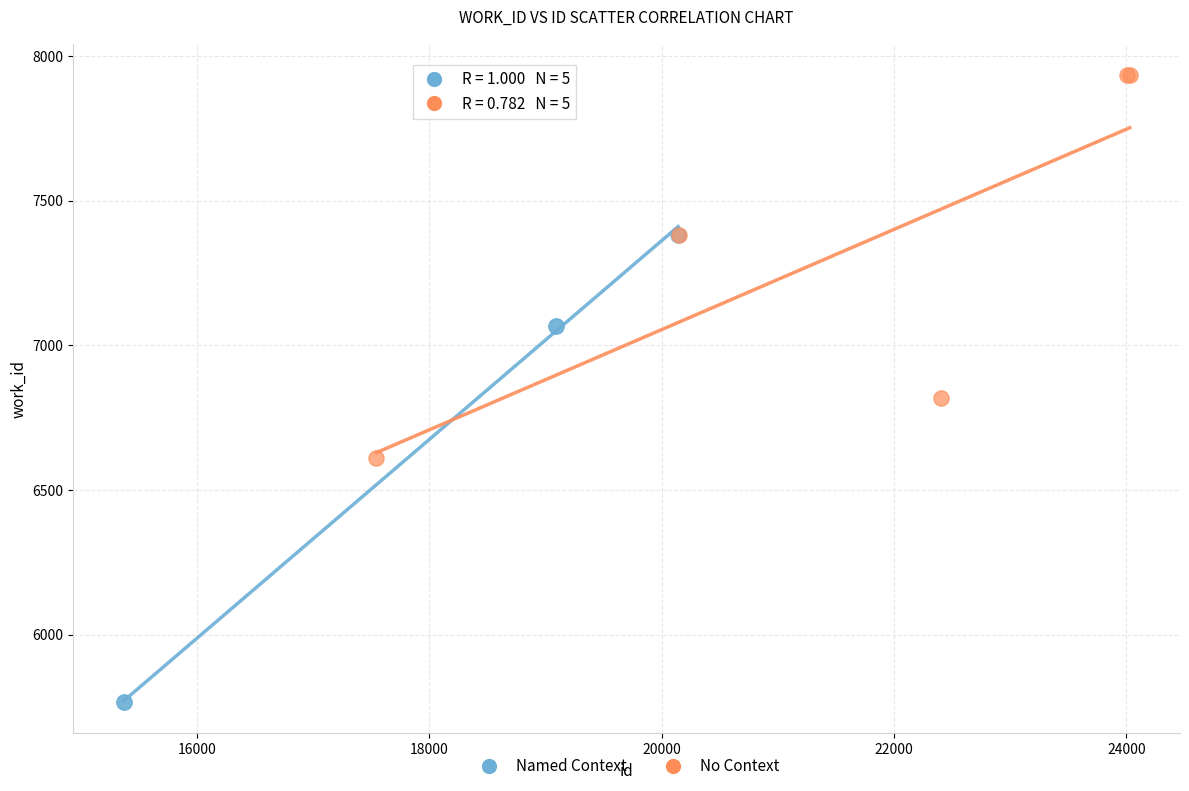

Which series has the widest spread of Y values?

Named Context